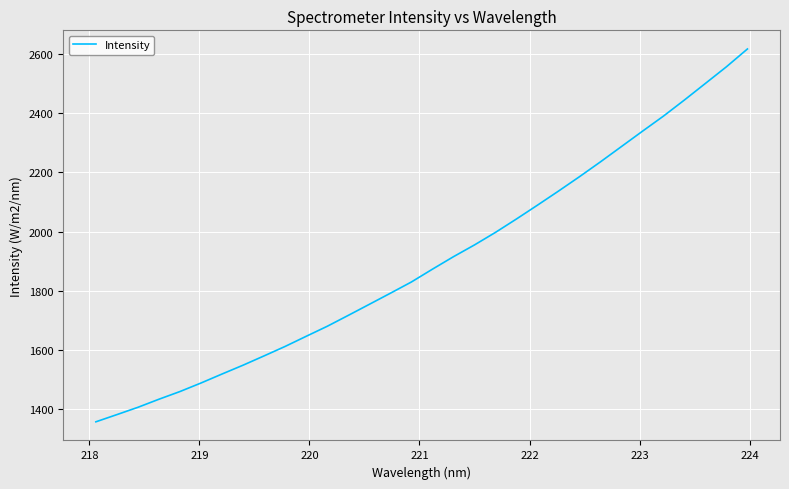

What is the average value?

1899.0